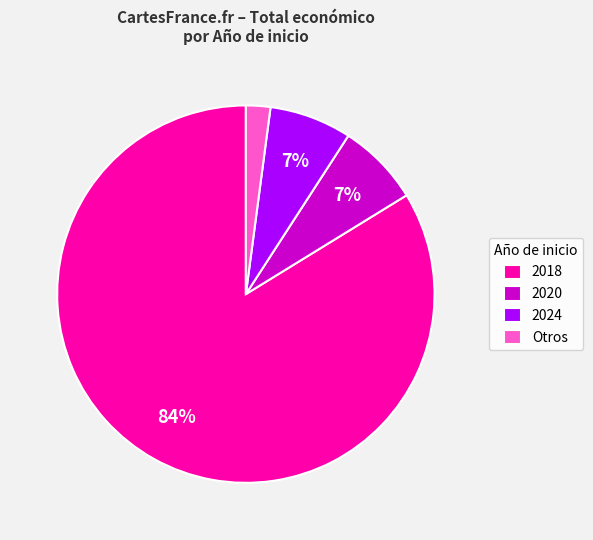

Approximately how many times larger is the value at 2024 compared to 2020?

1.0